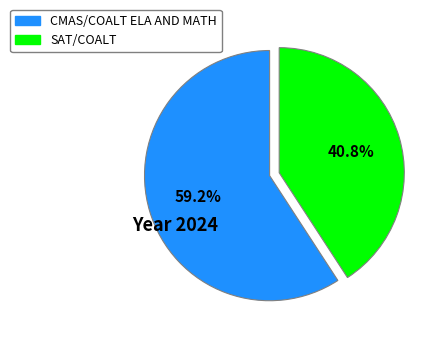

Rank the categories by value from highest to lowest.

CMAS/COALT ELA AND MATH, SAT/COALT